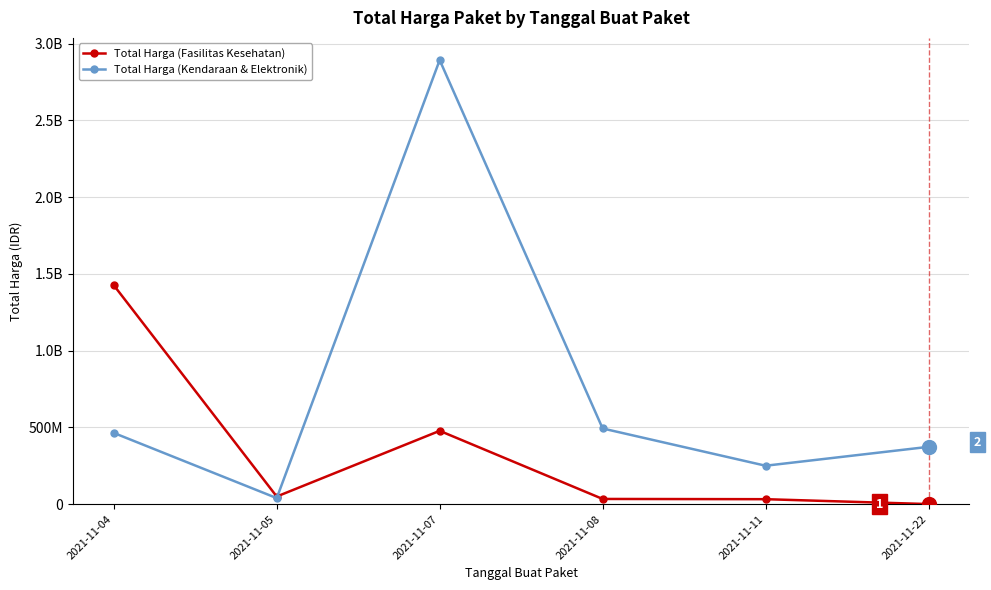

Where is the first local minimum for Total Harga (Kendaraan & Elektronik)?

2021-11-05